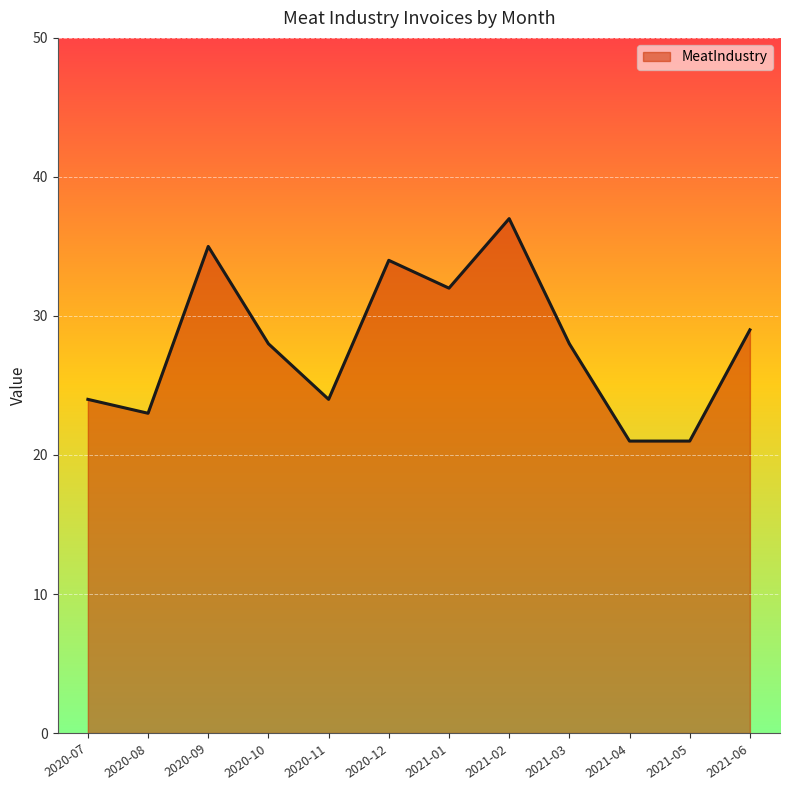

Reading right to left, list all the values displayed in this chart.

2021-06=29	2021-05=21	2021-04=21	2021-03=28	2021-02=37	2021-01=32	2020-12=34	2020-11=24	2020-10=28	2020-09=35	2020-08=23	2020-07=24